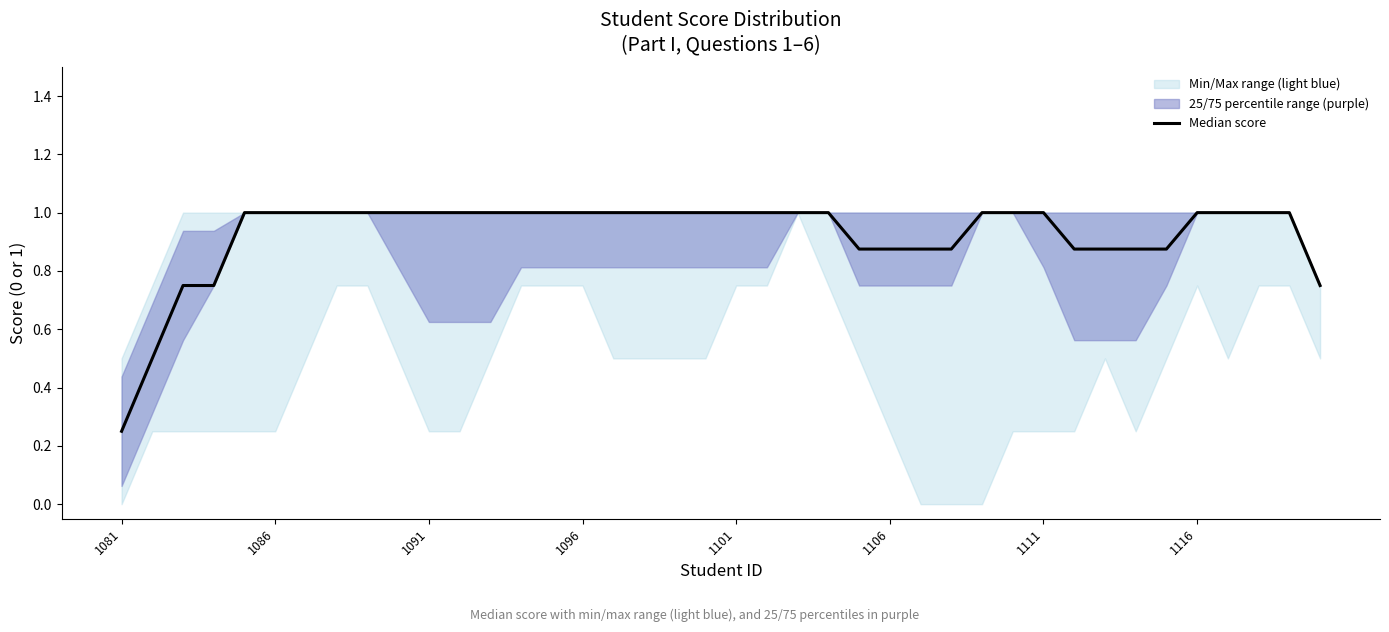

The value at 18 is 1.4. True or false?

False